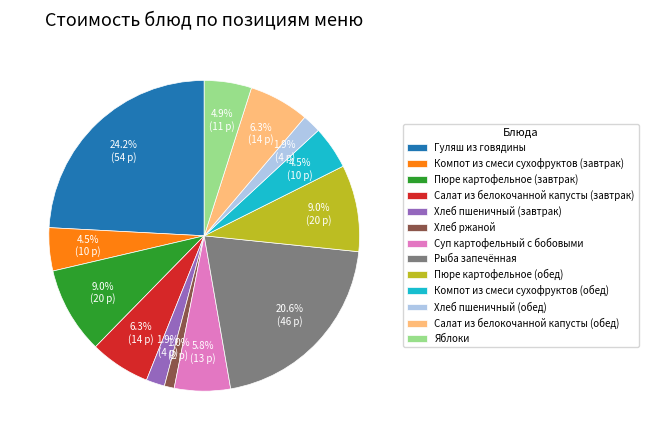

What is the ratio of the value at Хлеб пшеничный (завтрак) to the value at Суп картофельный с бобовыми?

0.3